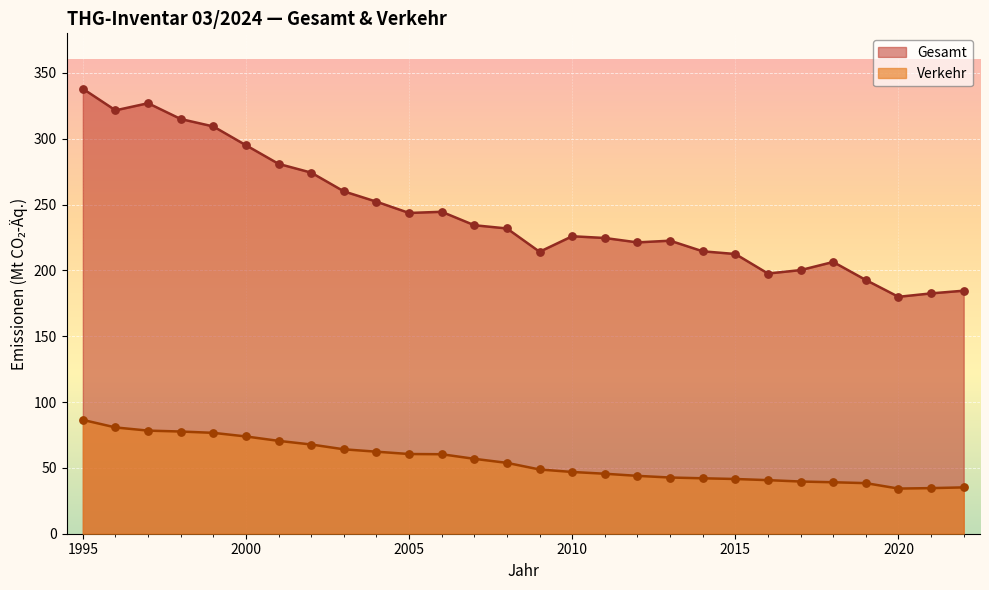

At which category is the sum across all series the highest?

1995